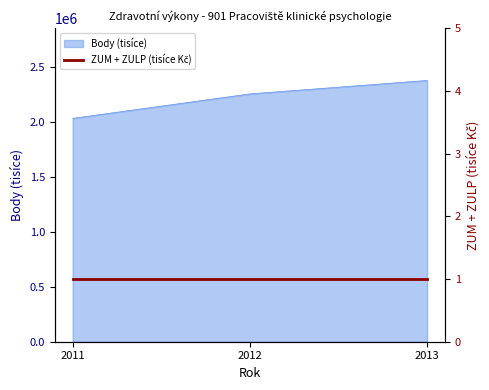

How many data points are less than 2254460?

1